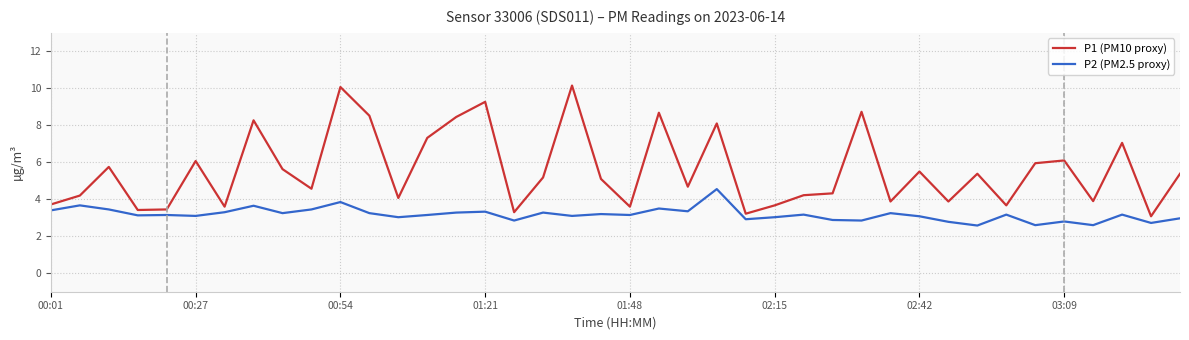

Rank the series by their maximum value, from lowest to highest.

P2 (PM2.5 proxy), P1 (PM10 proxy)